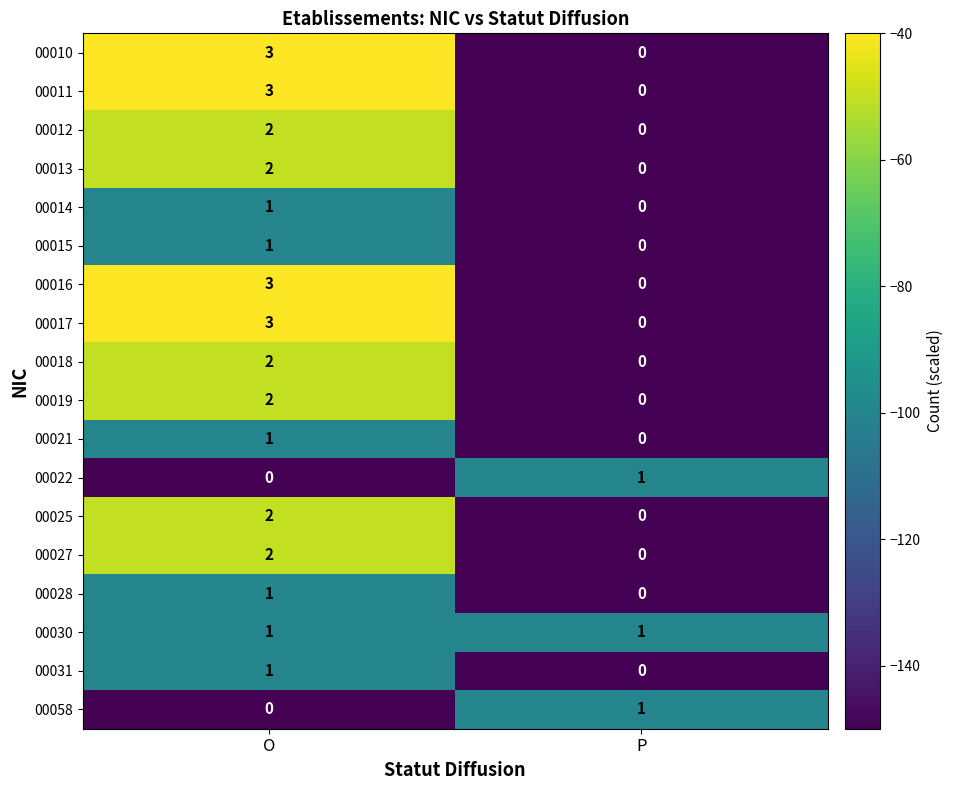

Where is 00028 nearest to the value 0?

P